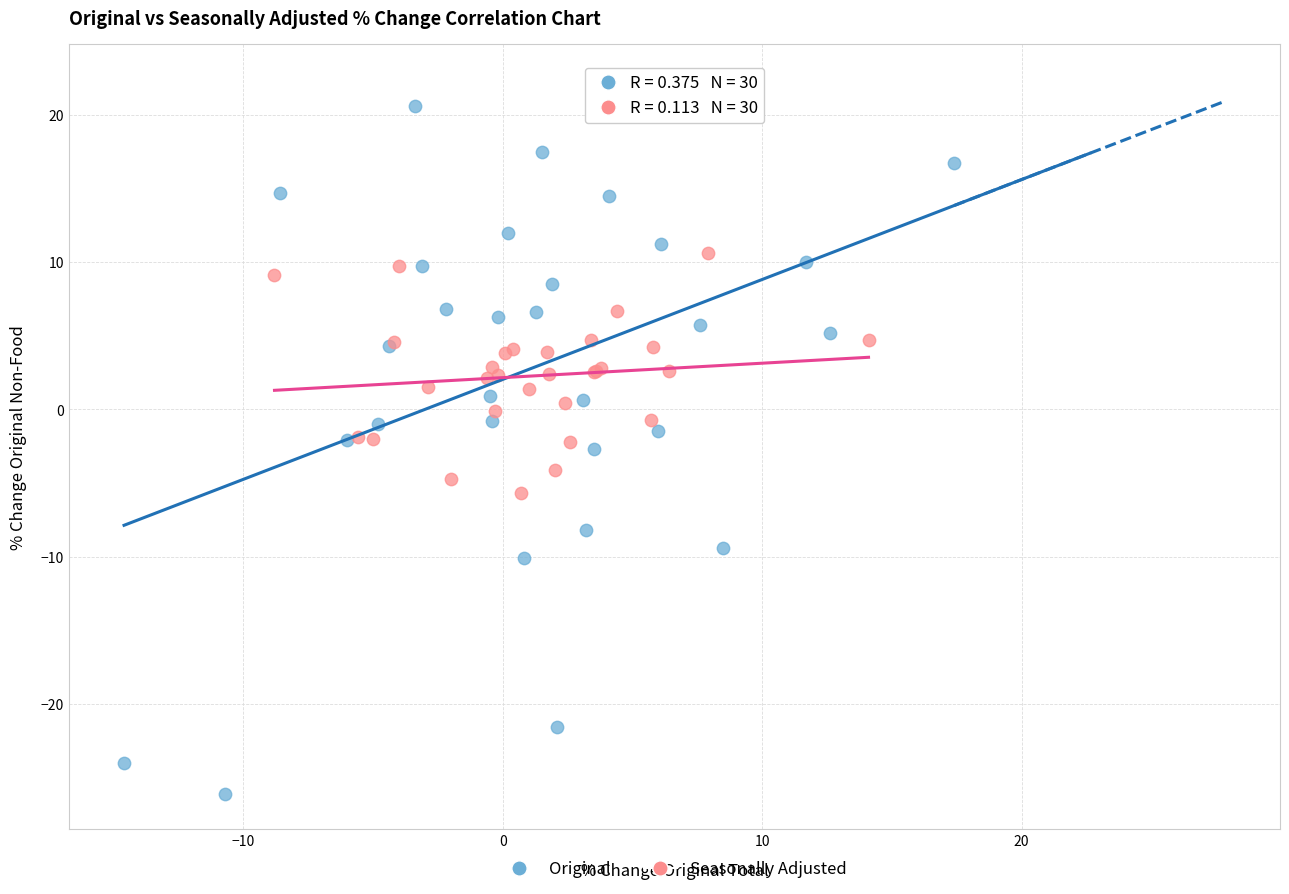

Which series has the largest Y range (max minus min)?

Original